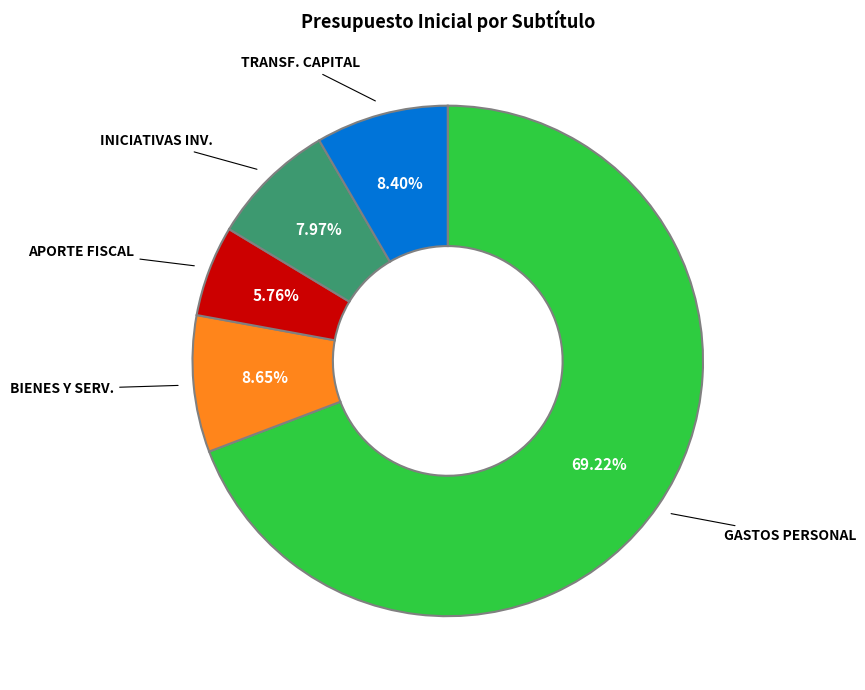

Is there a majority slice in this chart?

Yes